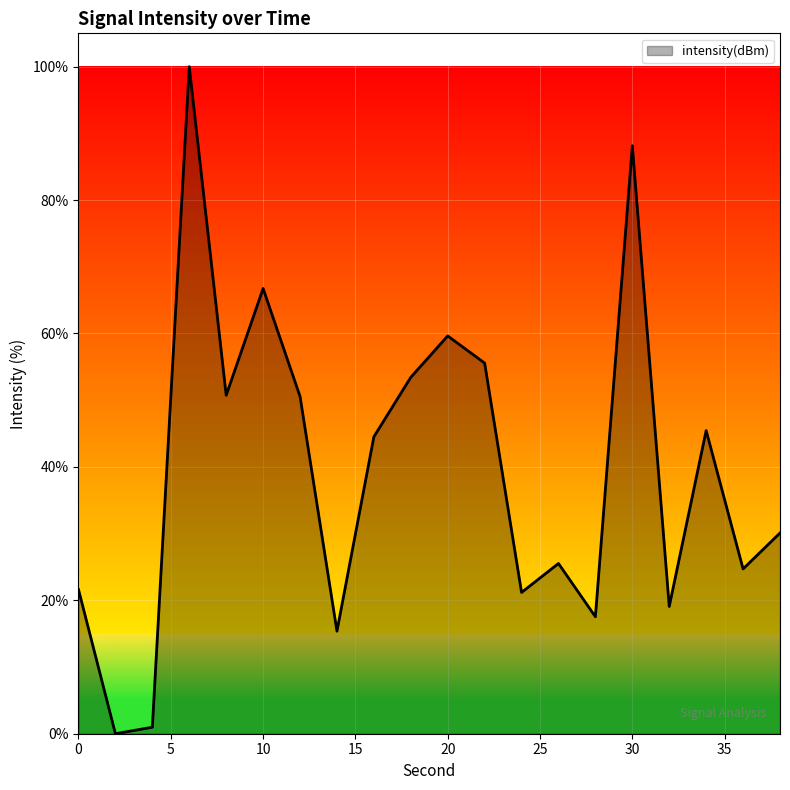

How many categories are shown in the chart?

20